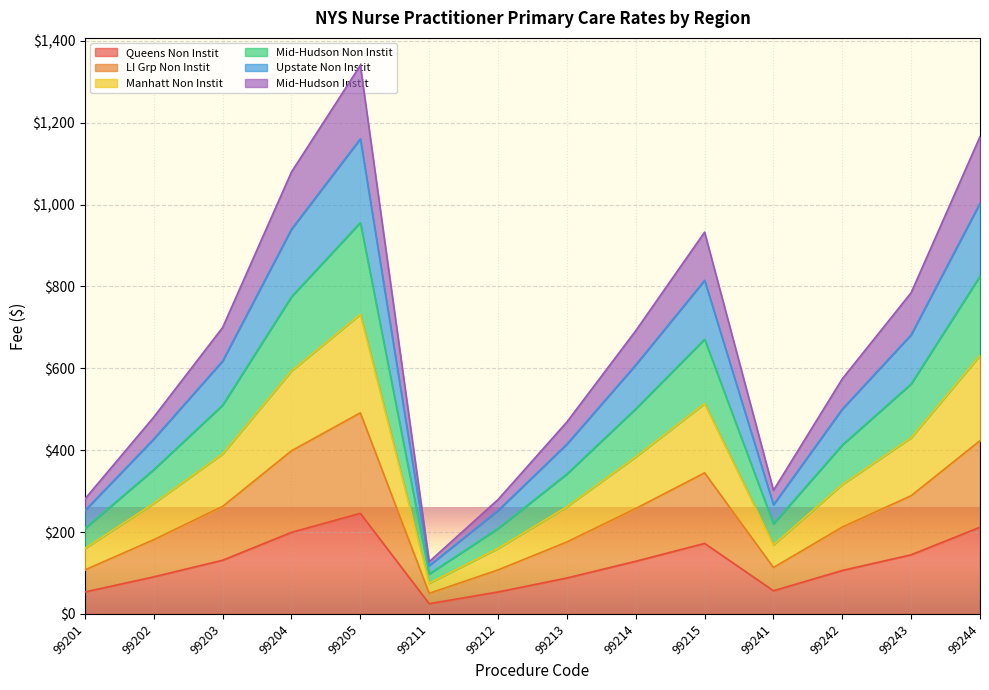

Which category has the highest value in the Queens Non Instit series?

99205